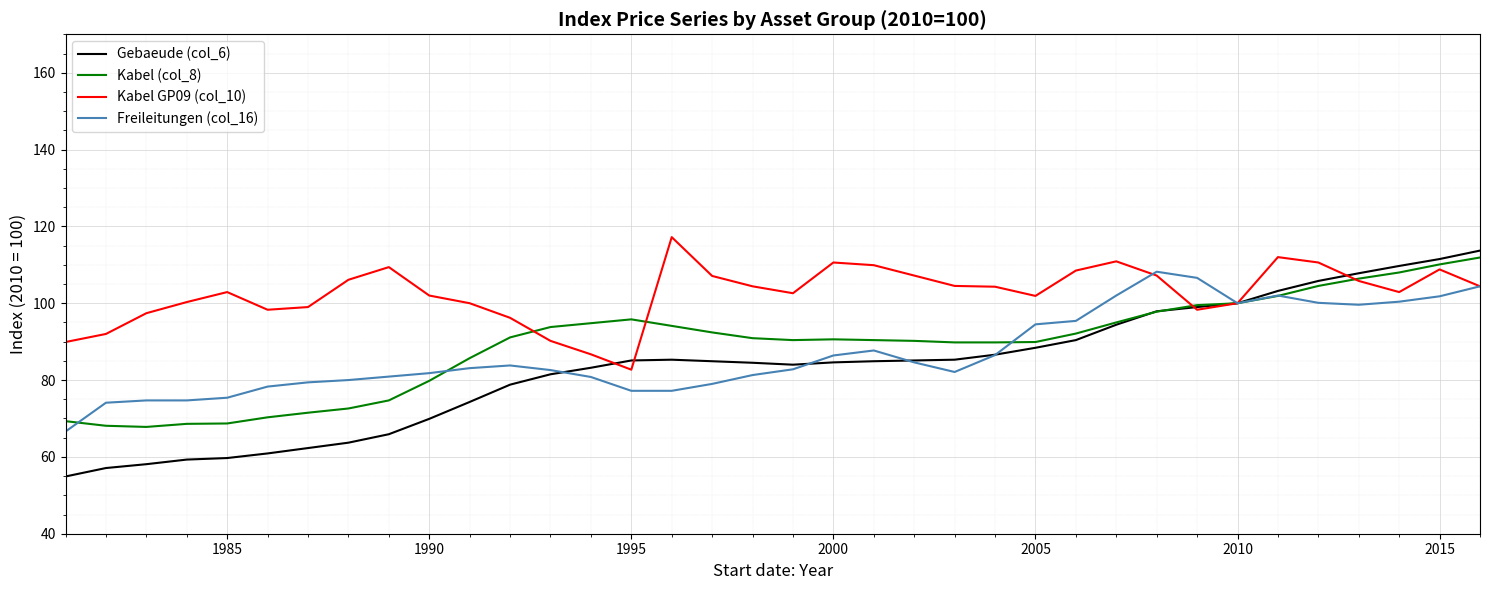

What is the maximum value for Kabel (col_8)?

111.9